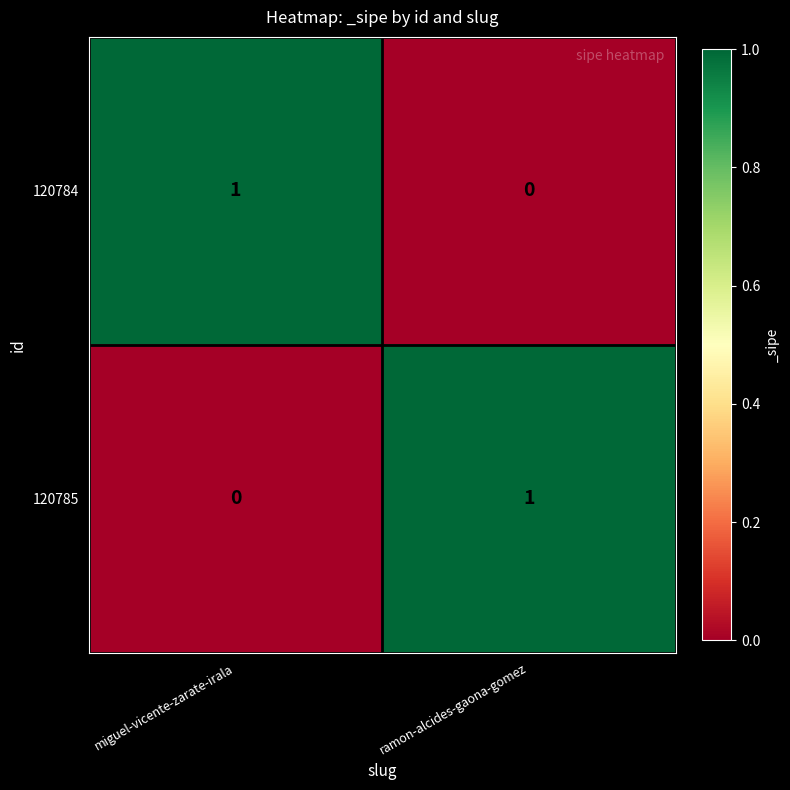

The value of 120785 at ramon-alcides-gaona-gomez is 0. True or false?

False